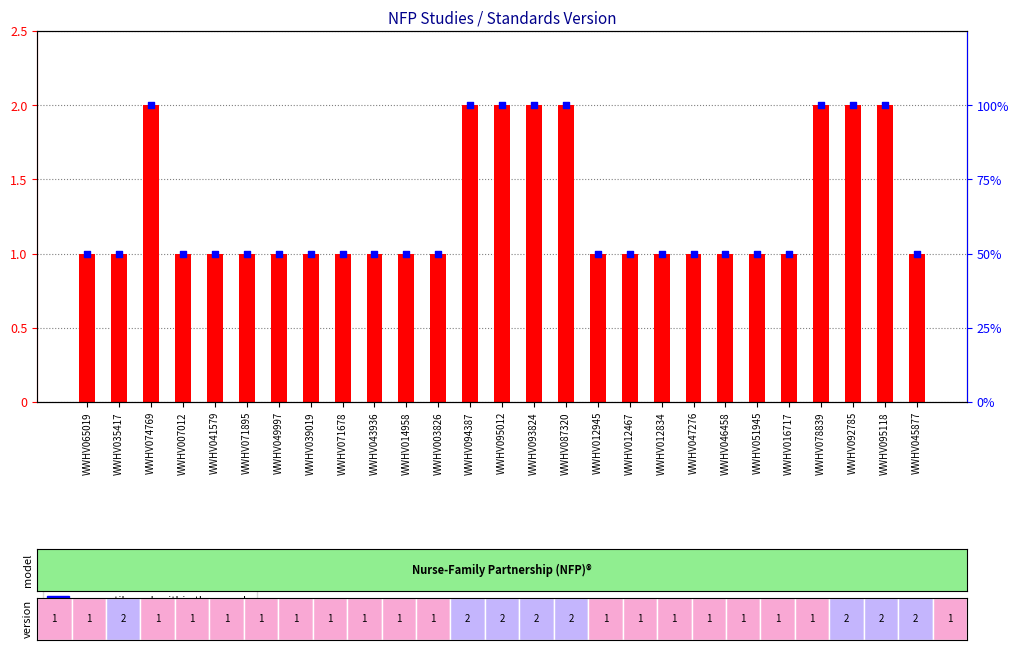

What are all the series names shown in the legend?

Standards Version, percentile rank within the sample